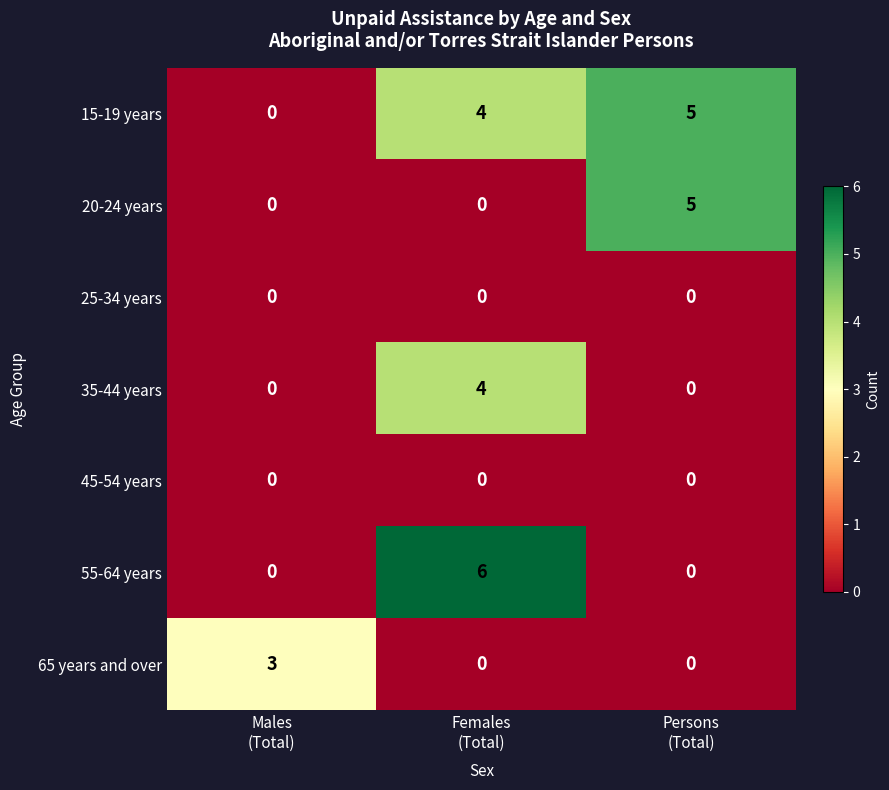

Which label corresponds to the largest value in the chart?

Females
(Total)